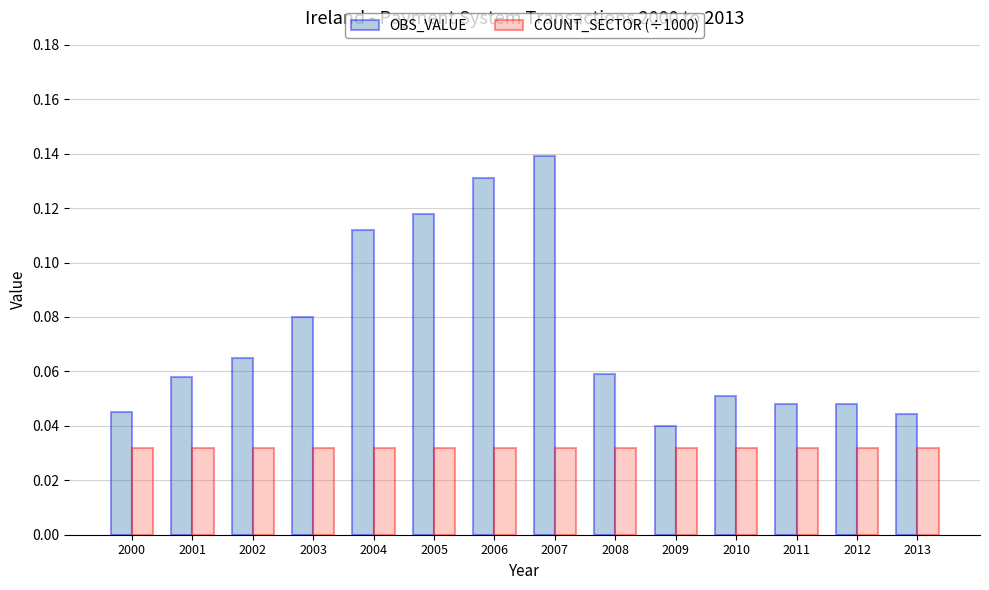

Which series has the widest spread of values?

OBS_VALUE